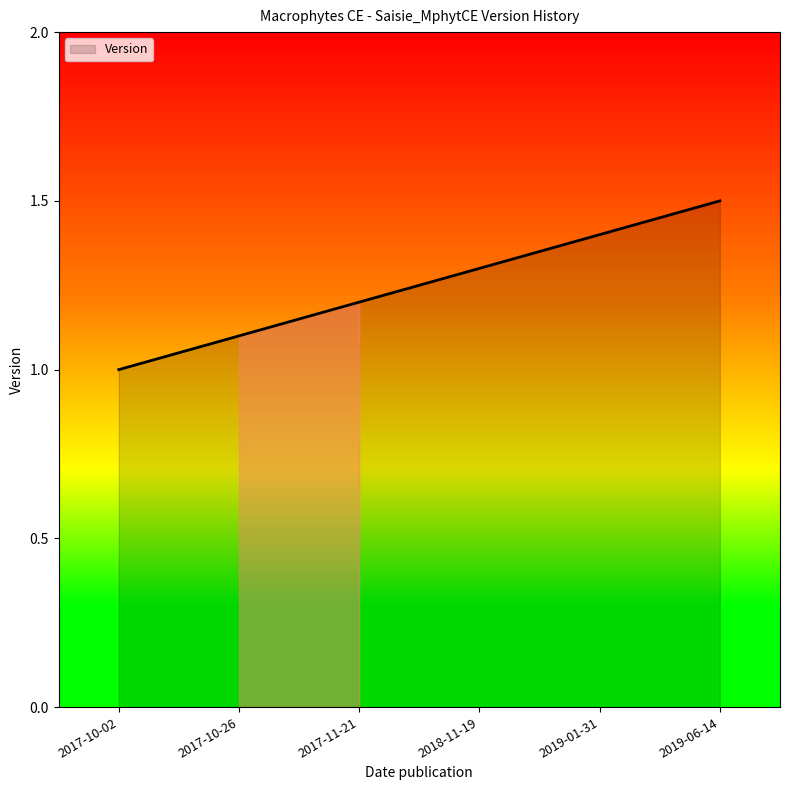

How many distinct data groups are displayed?

1